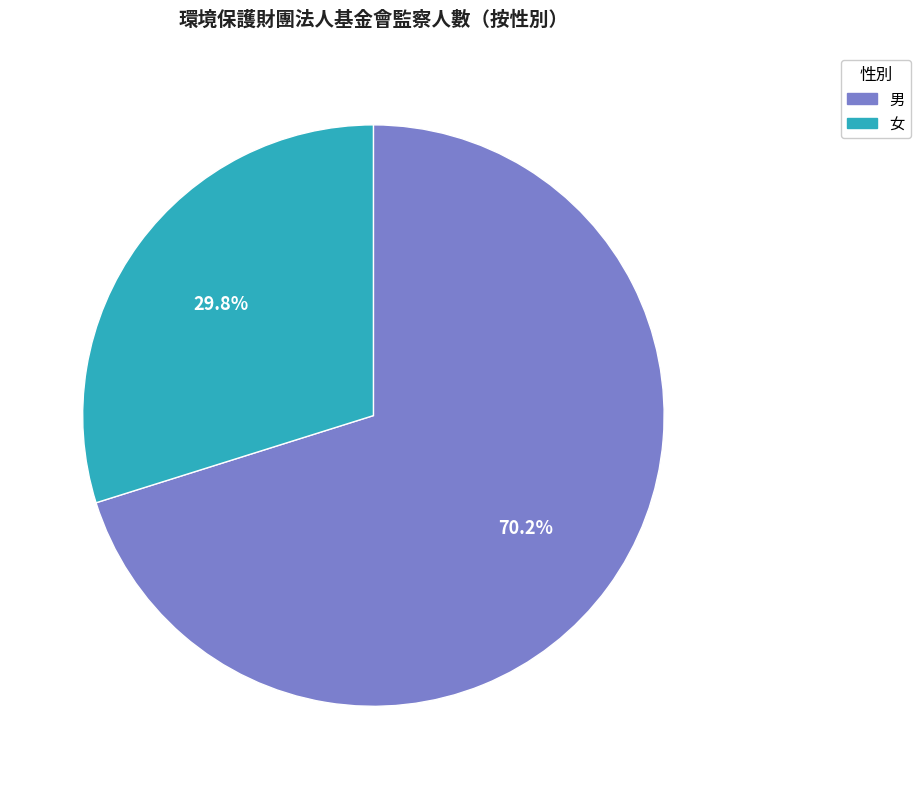

Is there a majority slice in this chart?

Yes